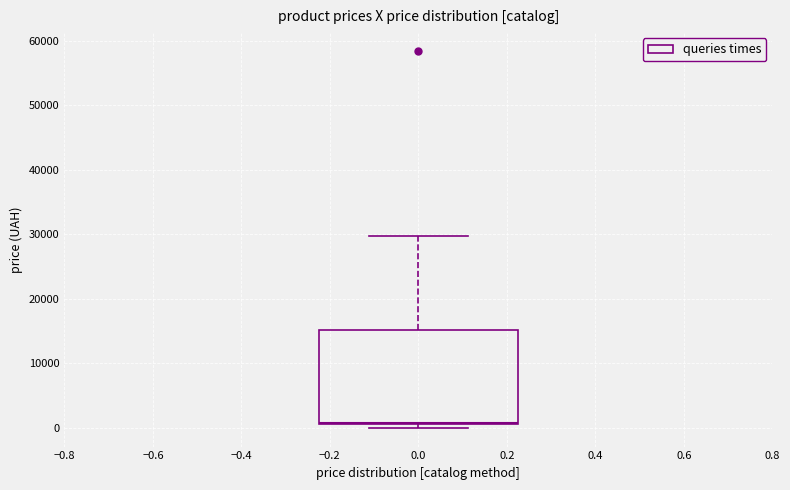

Read this box plot against the y-axis: the position of the median line, the range covered by the box, and the ends of both whiskers. The values are not printed on the chart, so give them approximately, as read against the axis.

median 1000, box 1000 to 15000, whiskers 0 to 30000